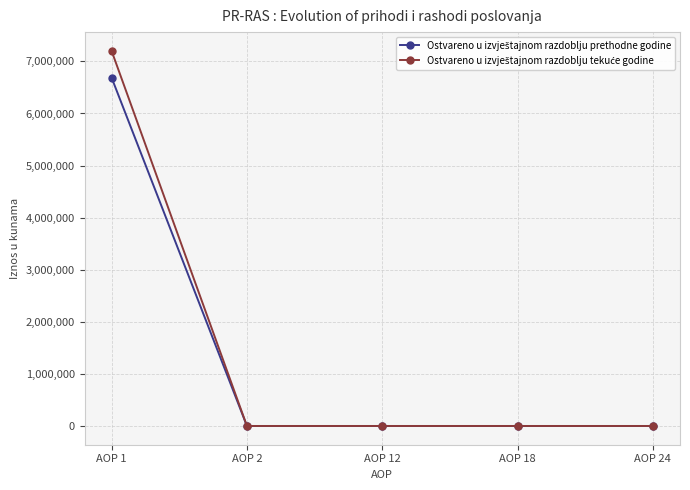

At which category is the sum across all series the highest?

AOP 1